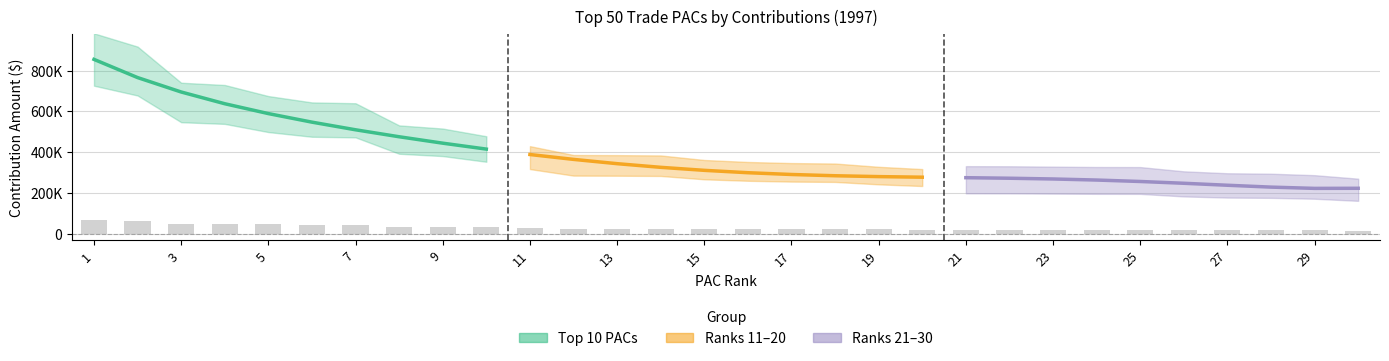

Which series has the widest spread of values?

Top 10 PACs